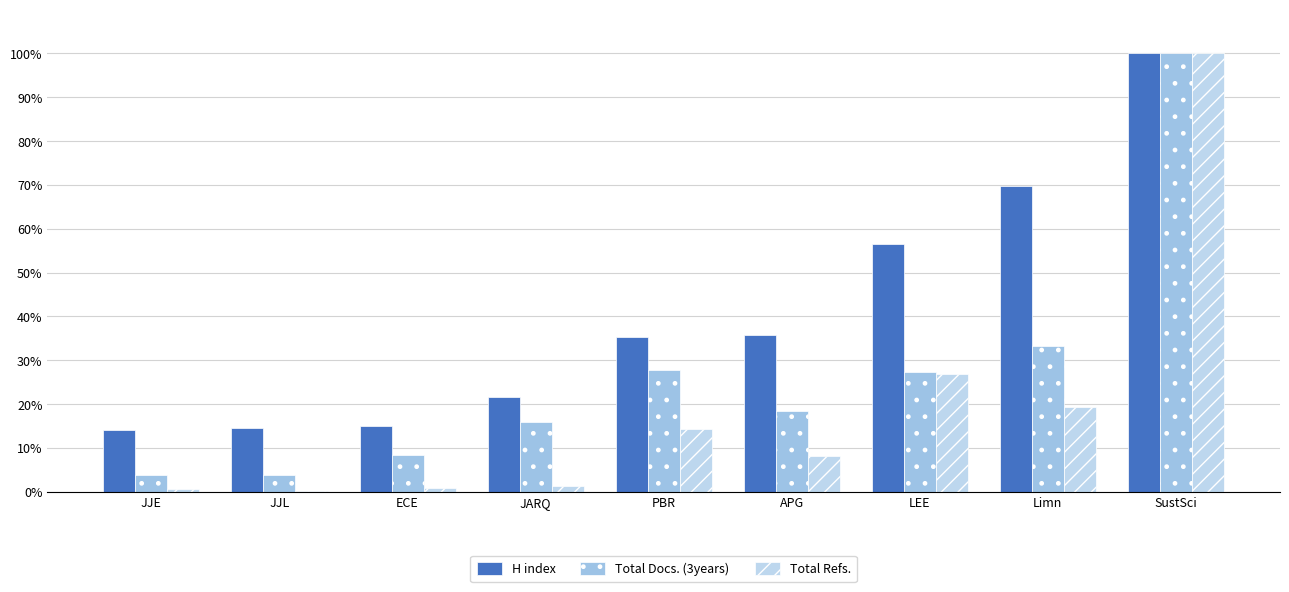

What is the difference between the second highest and minimum values in the Total Refs. series?

26.6